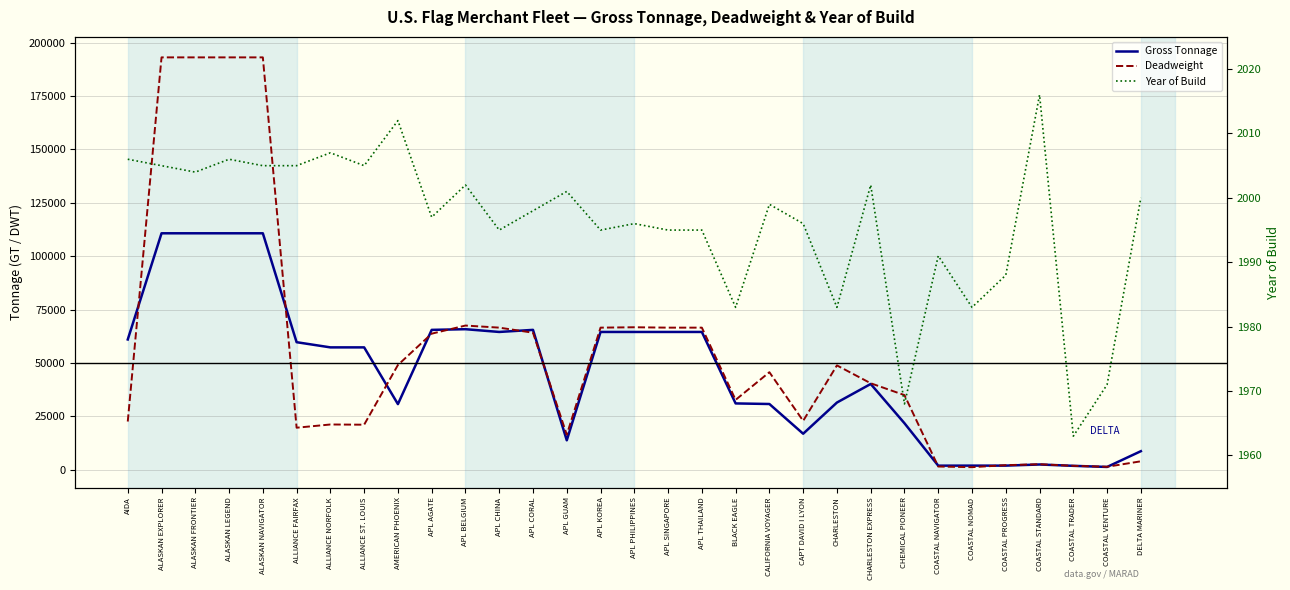

How many intersections are there between Deadweight and Year of Build?

4